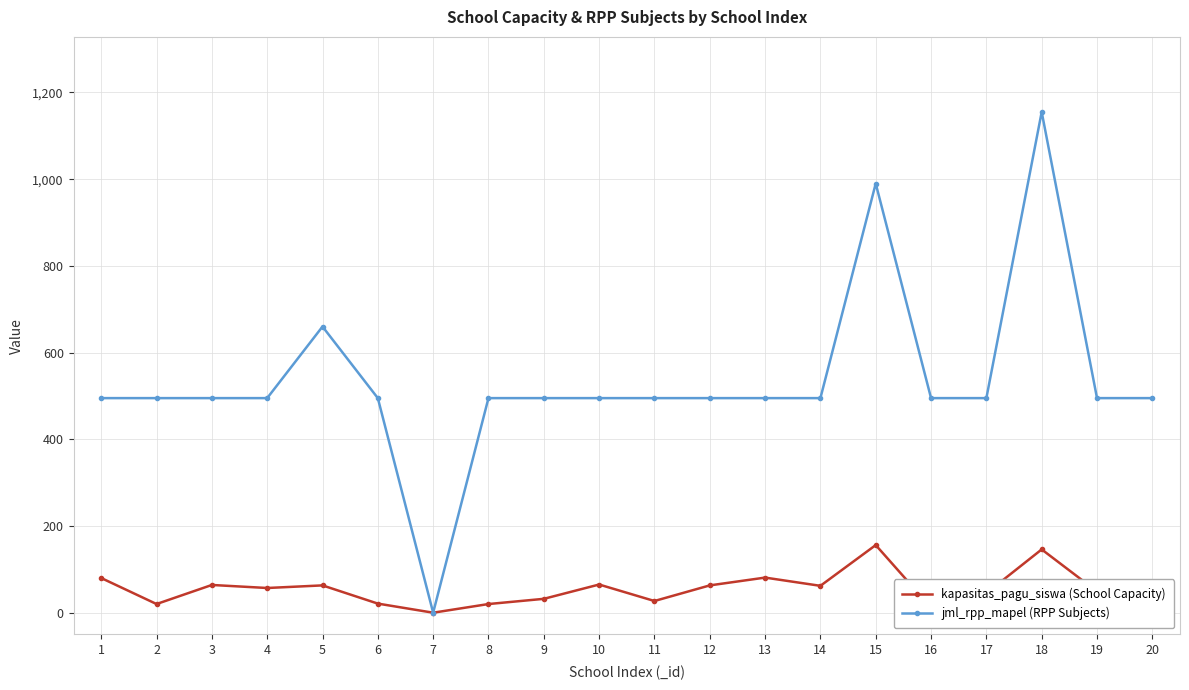

What is the sum of the jml_rpp_mapel (RPP Subjects) values at 7 and 14?

495